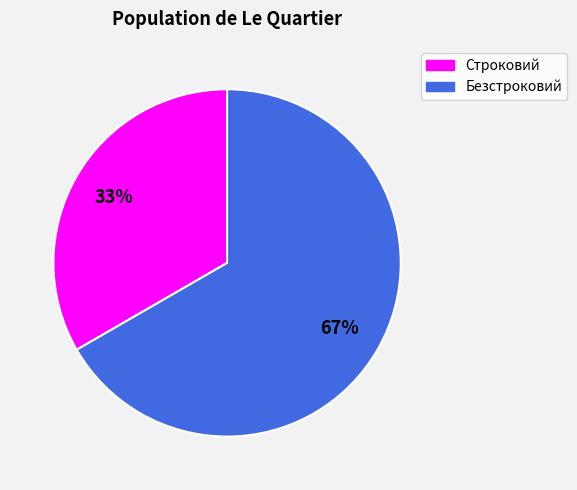

To the nearest percent, what is the average slice percentage?

50%